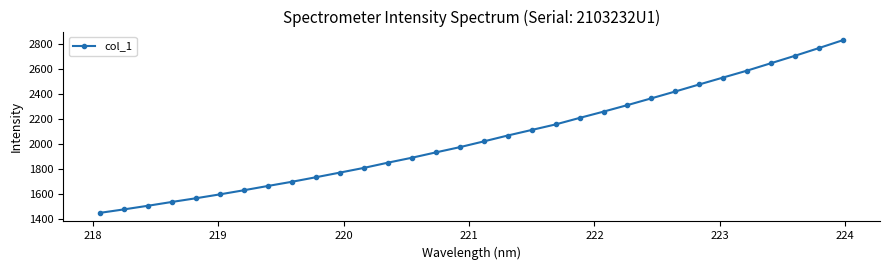

What is the value of the 4th point from the left?

1538.4